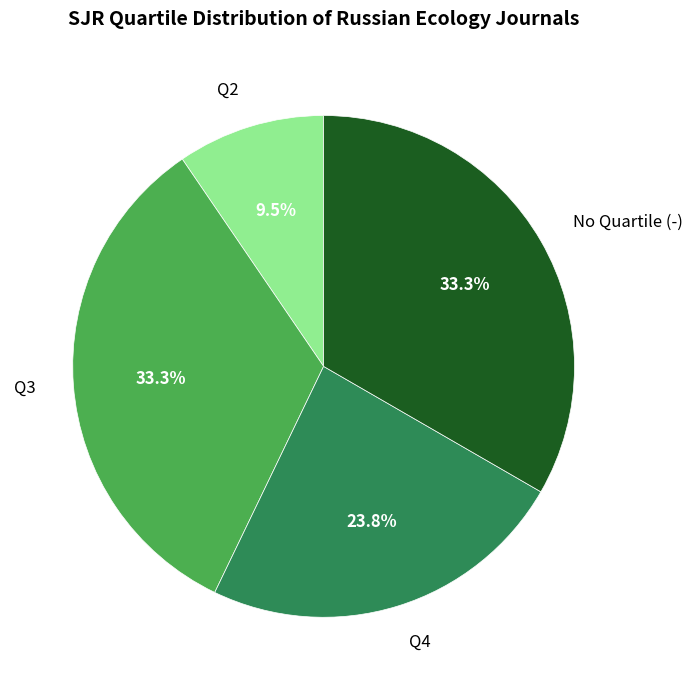

Is there a majority slice in this chart?

No